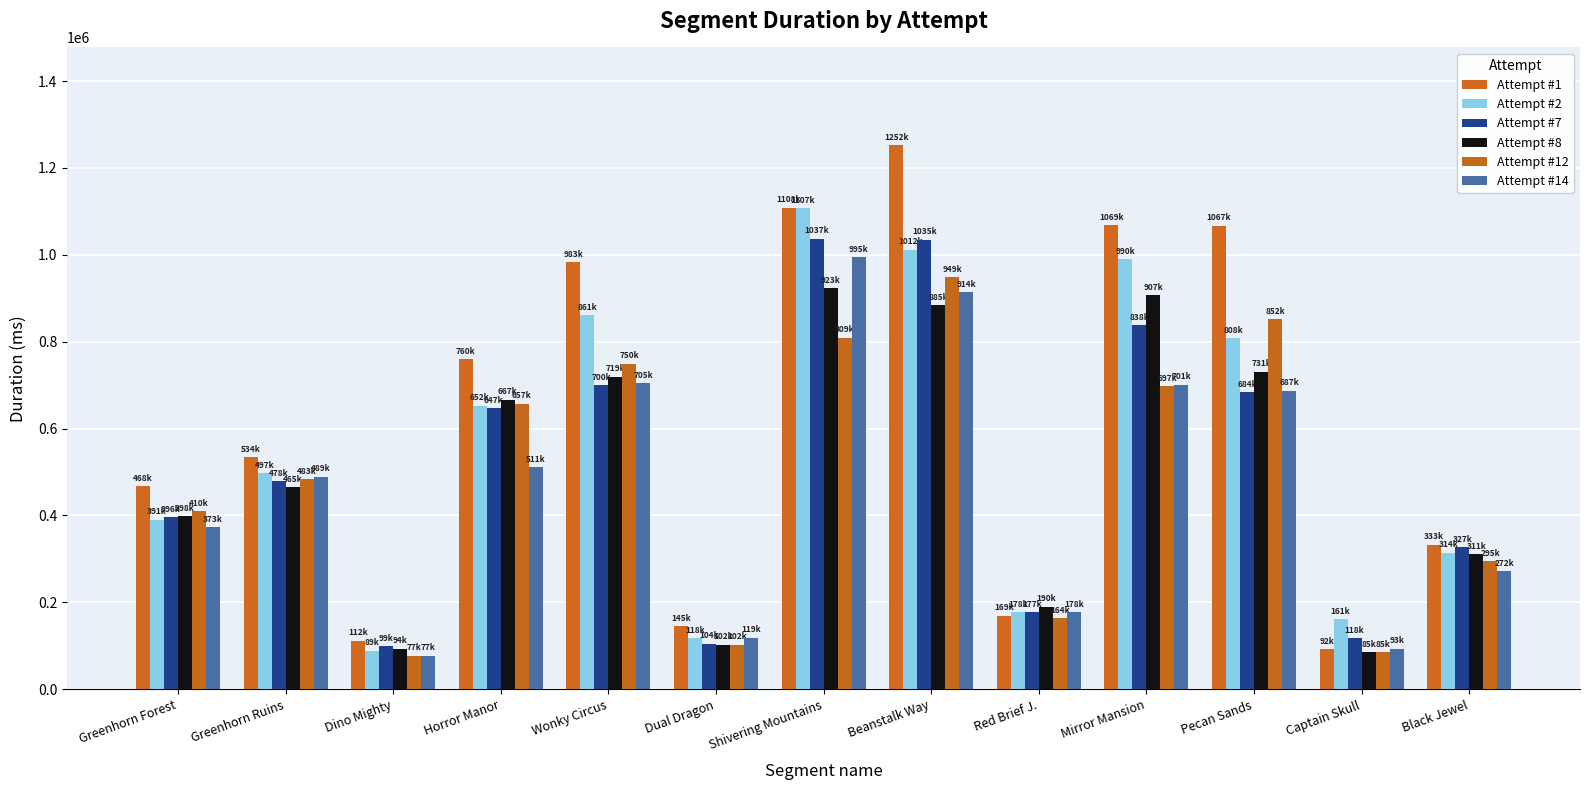

How many bars are there in total?

78